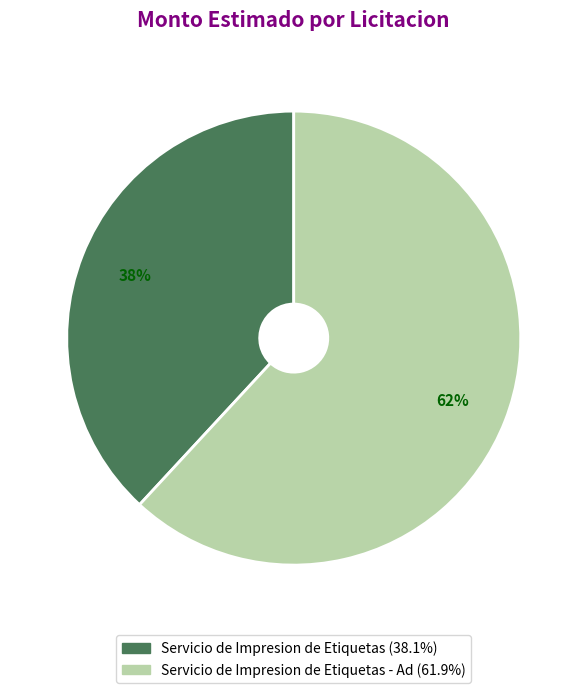

Is there a majority slice in this chart?

Yes